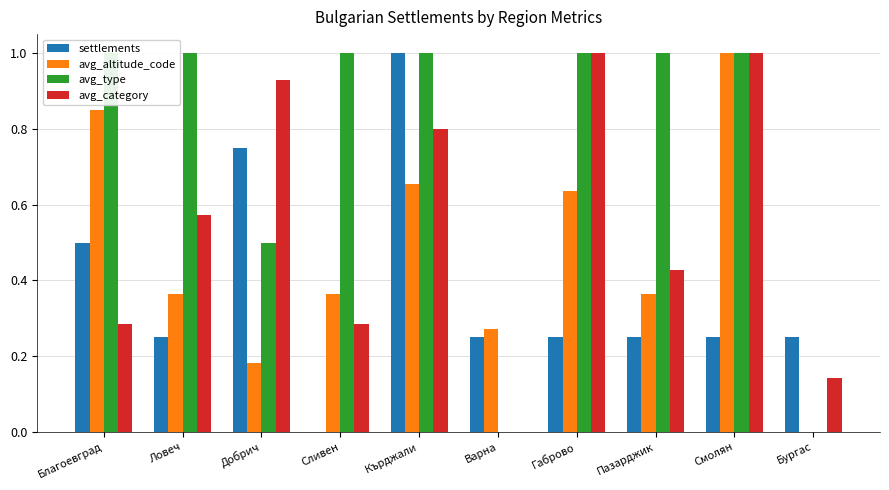

Reading left to right, list all the values displayed in this chart.

settlements: 0.5	0.2	0.8	0.0	1.0	0.2	0.2	0.2	0.2	0.2
avg_altitude_code: 0.8	0.4	0.2	0.4	0.7	0.3	0.6	0.4	1.0	0.0
avg_type: 1.0	1.0	0.5	1.0	1.0	0.0	1.0	1.0	1.0	0.0
avg_category: 0.3	0.6	0.9	0.3	0.8	0.0	1.0	0.4	1.0	0.1